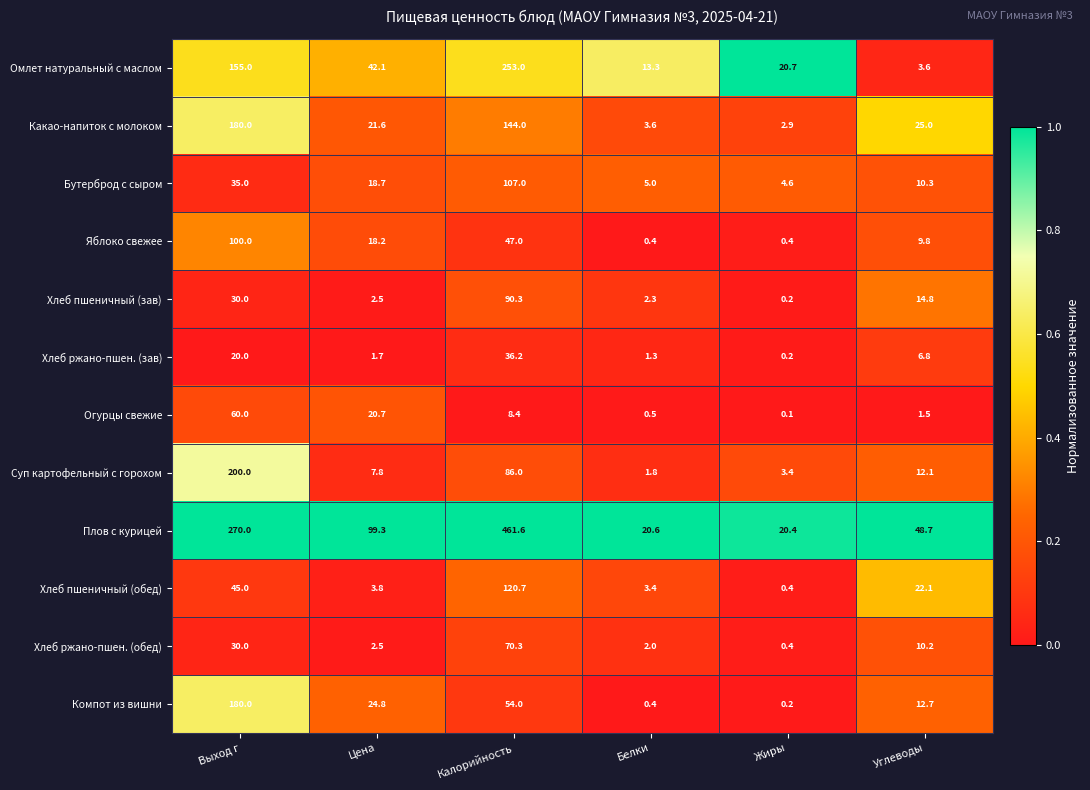

What is the maximum value shown in the chart?

461.6